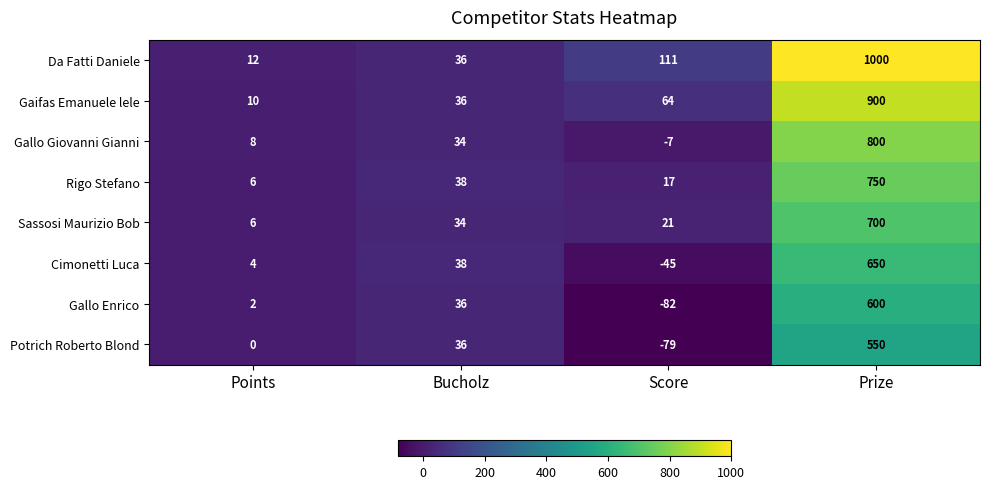

What is the greatest value displayed?

1000